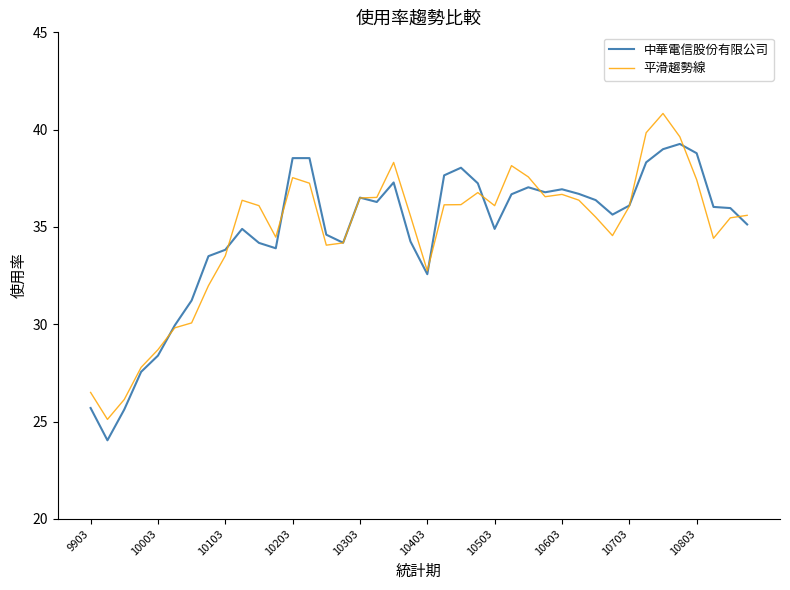

What is the smallest value displayed?

24.0